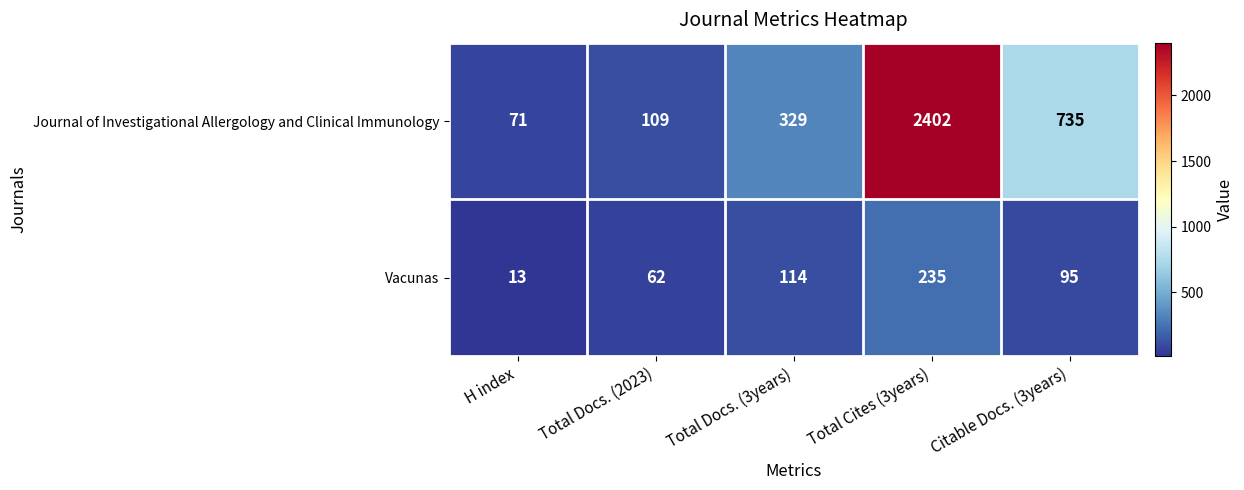

Reading left to right, extract all data points from this chart.

Journal of Investigational Allergology and Clinical Immunology: 71	109	329	2402	735
Vacunas: 13	62	114	235	95